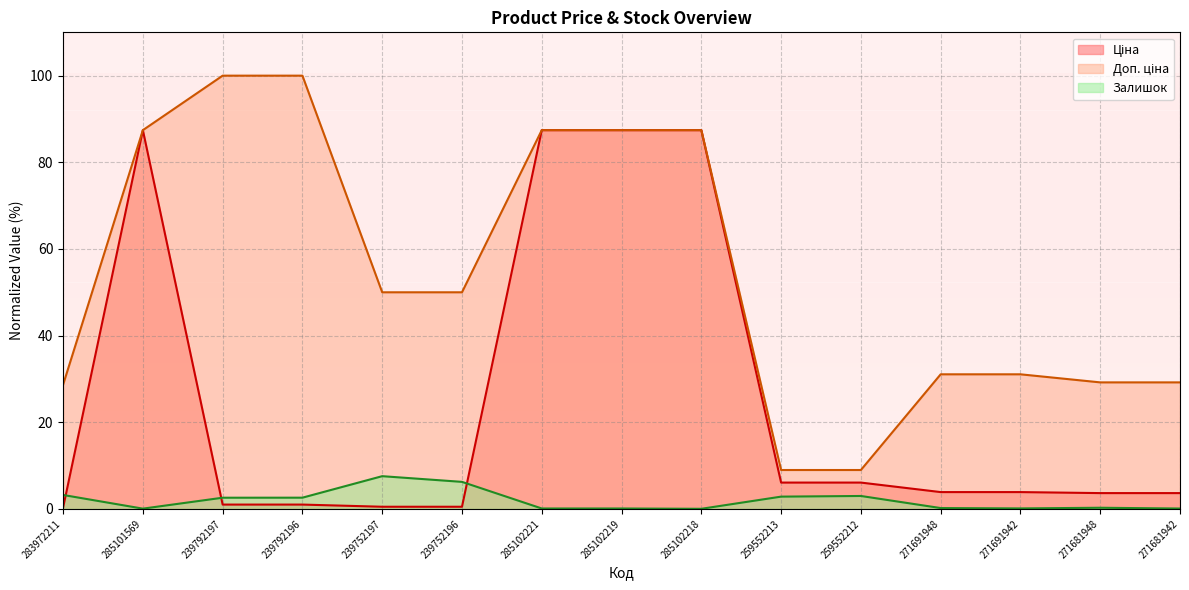

What is the sum of all Доп. ціна values?

816.9